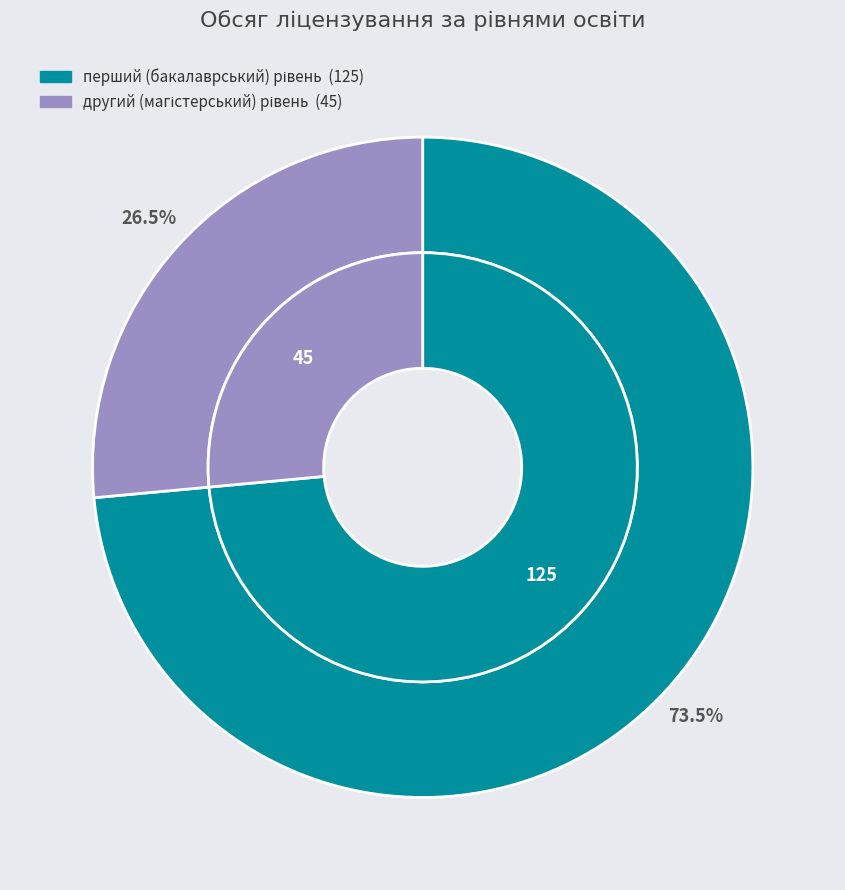

What is the largest slice in the pie chart?

перший (бакалаврський) рівень